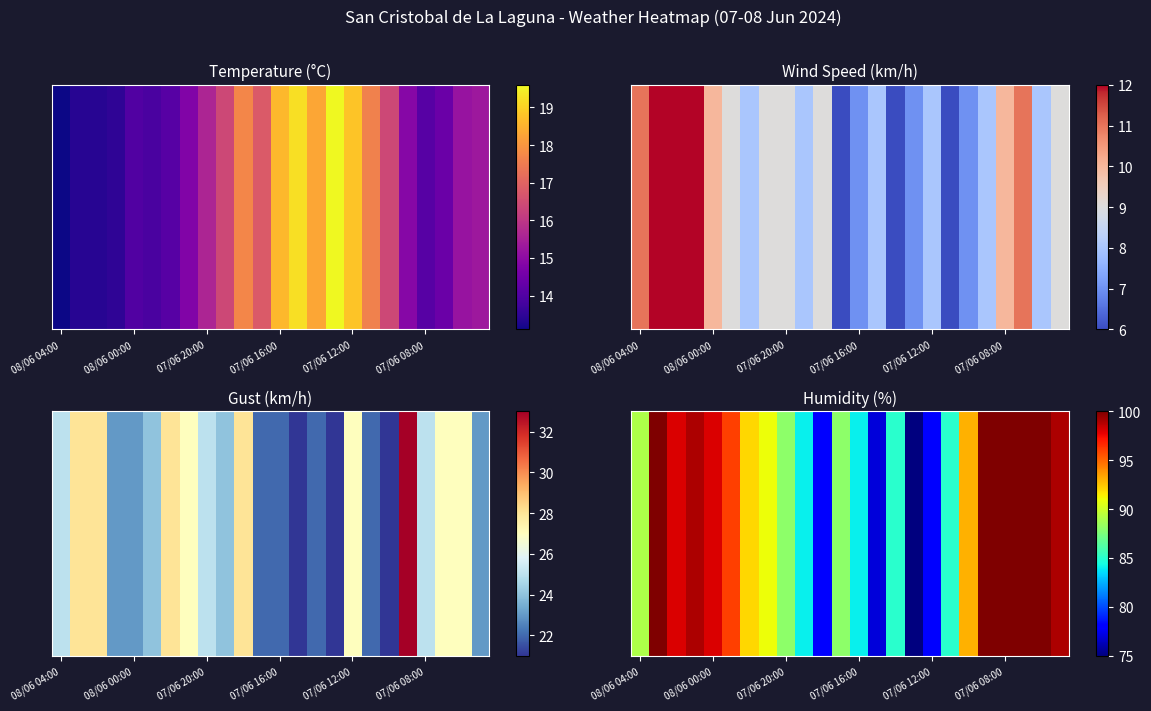

Reading right to left, what are all the values shown in this chart?

99	100	100	100	100	93	85	78	75	85	77	84	88	78	84	88	91	92	96	98	99	98	100	89